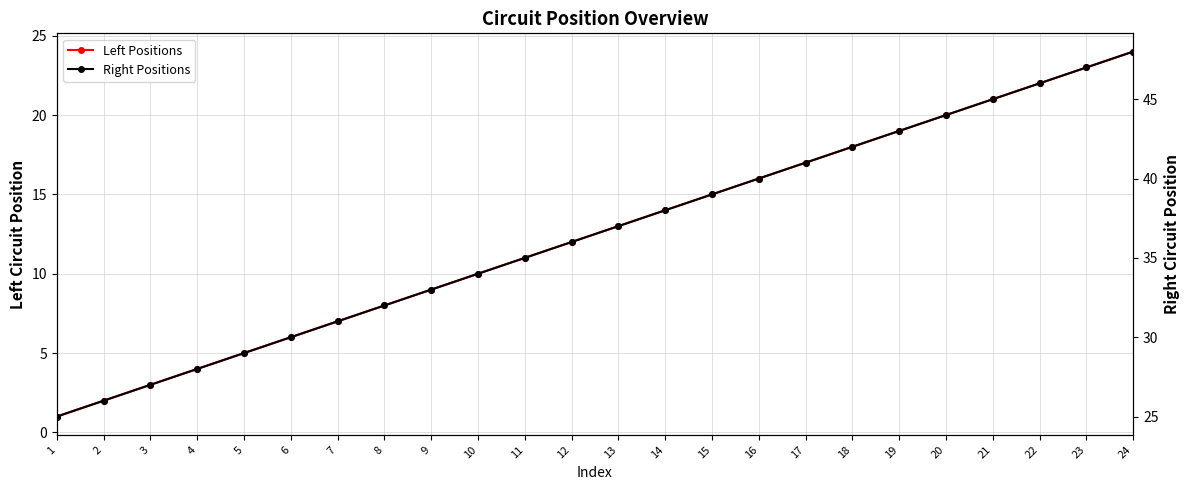

What are all the series names shown in the legend?

Left Positions, Right Positions